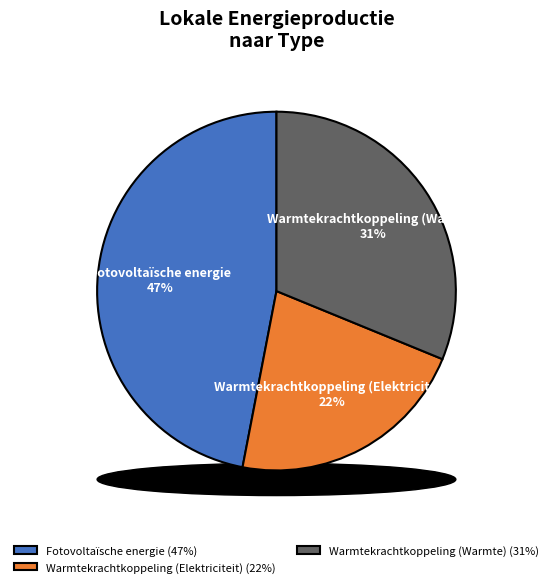

To the nearest percent, what percentage of the pie is Warmtekrachtkoppeling (Elektriciteit)?

22%